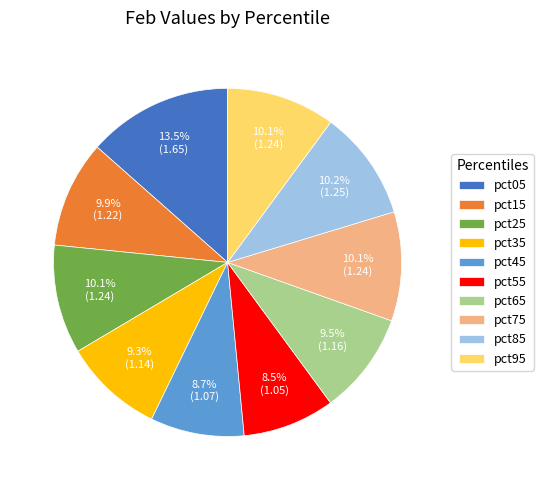

Is it true that pct85 is 4% of the pie?

False